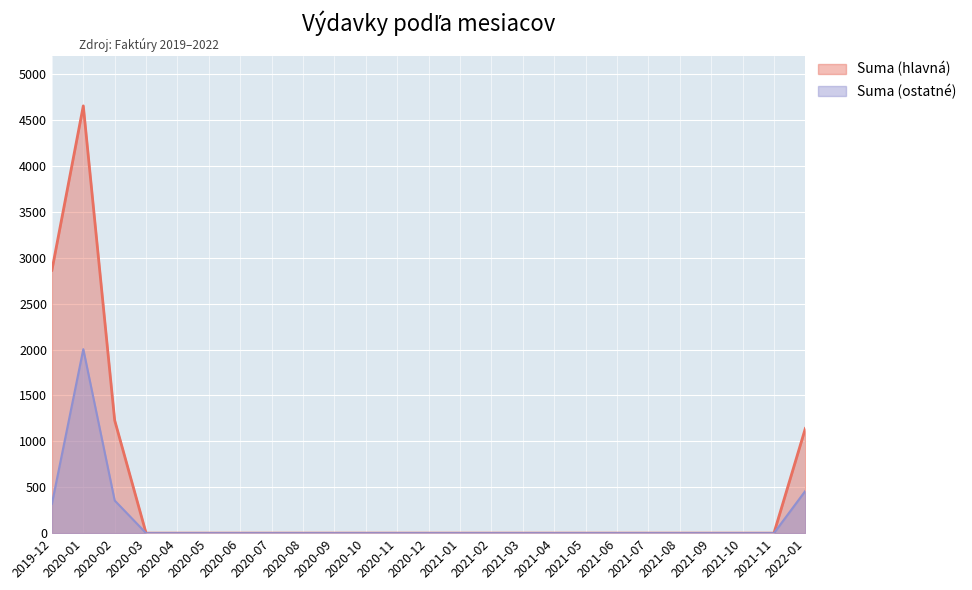

Reading right to left, transcribe all the data shown in this chart.

Suma (hlavná): 1140.0	0.0	0.0	0.0	0.0	0.0	0.0	0.0	0.0	0.0	0.0	0.0	0.0	0.0	0.0	0.0	0.0	0.0	0.0	0.0	0.0	0.0	1228.5	4653.4	2863.1
Suma (ostatné): 460.0	0.0	0.0	0.0	0.0	0.0	0.0	0.0	0.0	0.0	0.0	0.0	0.0	0.0	0.0	0.0	0.0	0.0	0.0	0.0	0.0	0.0	355.5	2003.9	319.7